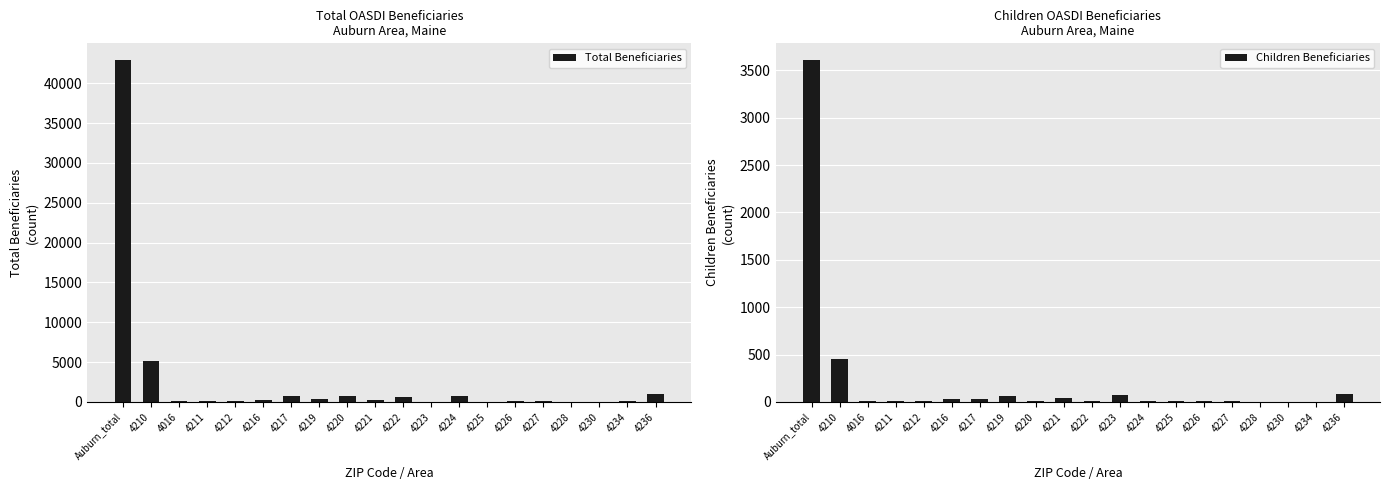

The Children Beneficiaries series shows 75 at 4223. True or false?

True